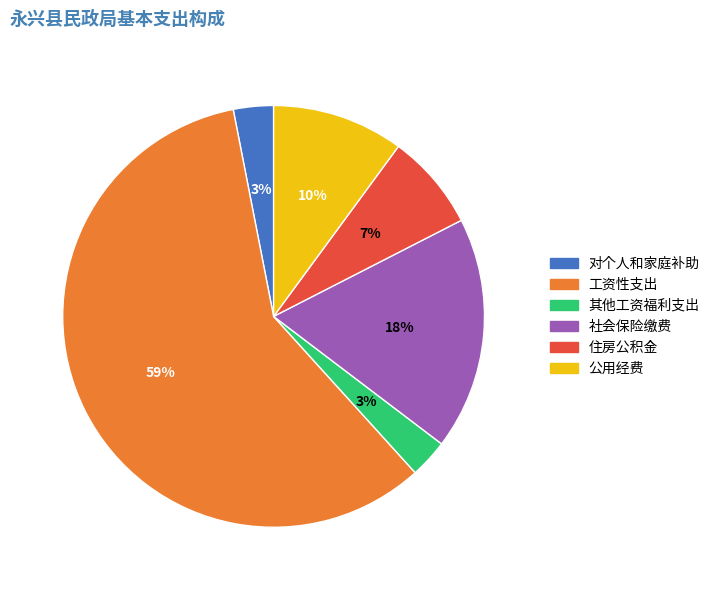

Which slice is the largest?

工资性支出